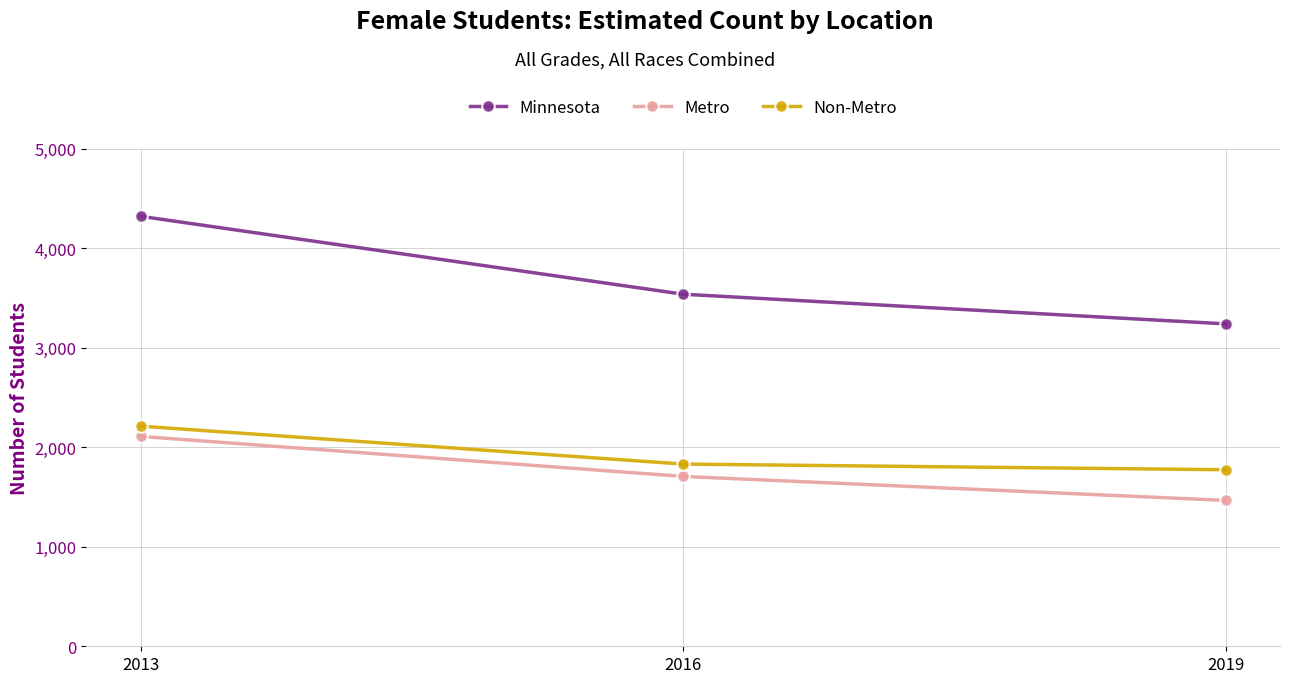

At 2016, list the series in order from smallest to largest.

Metro, Non-Metro, Minnesota